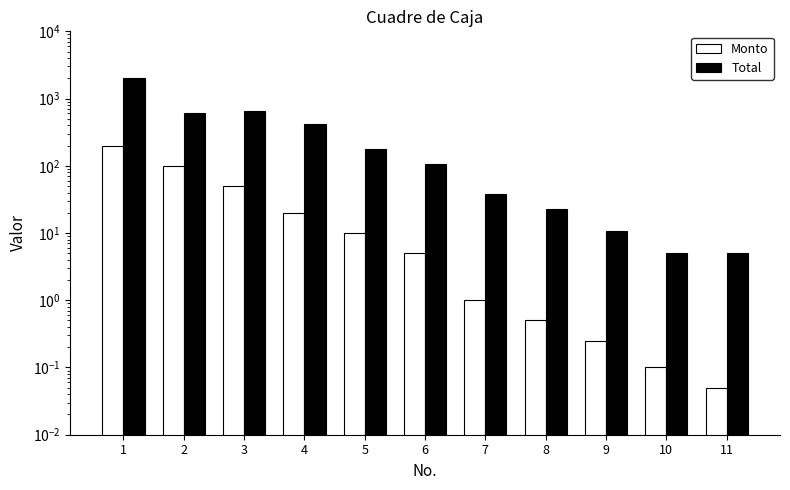

What is the minimum value shown in the chart?

0.1